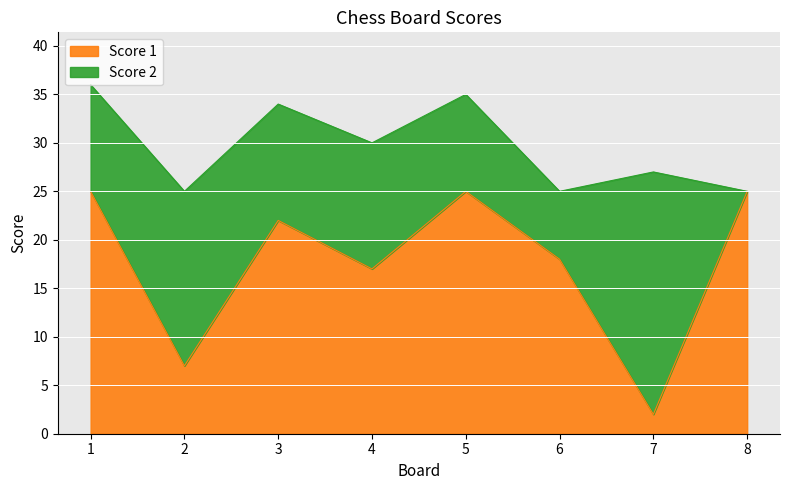

What is the greatest value displayed?

25